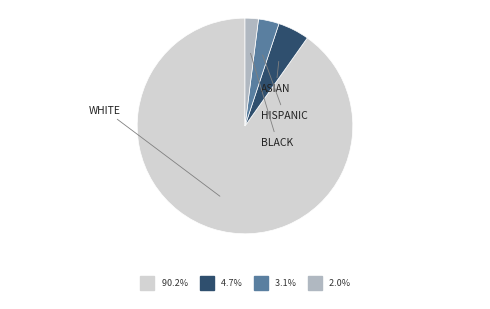

What is the ratio of the value at WHITE to the value at HISPANIC?

29.1